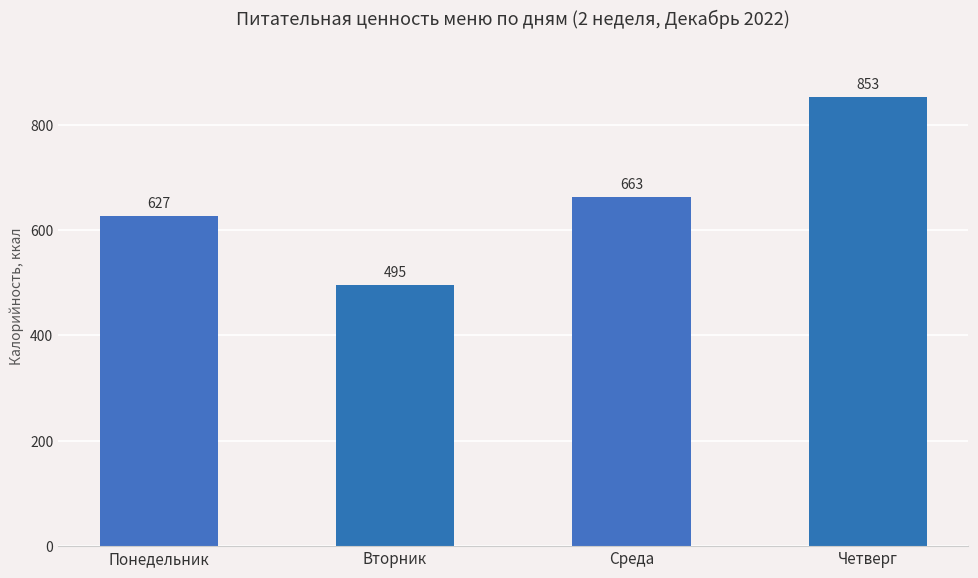

Does the chart contain stacked bars?

No